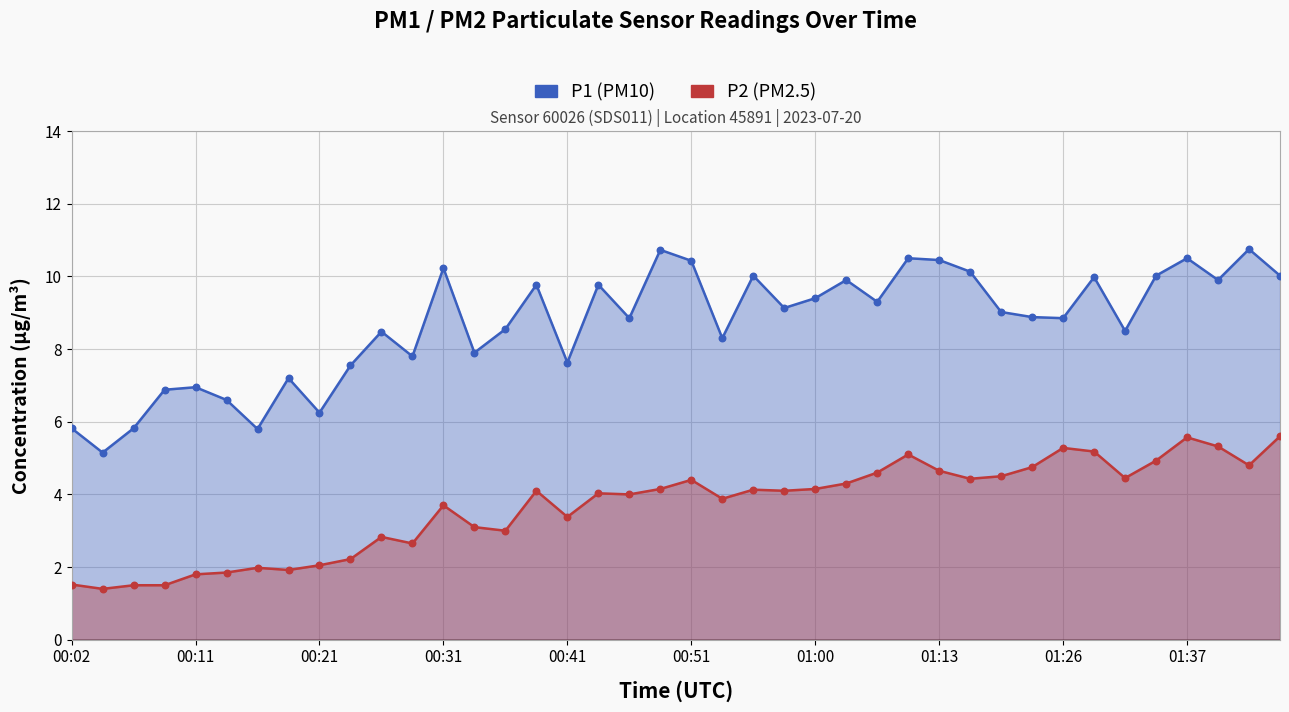

At how many categories does at least one series exceed 4?

40